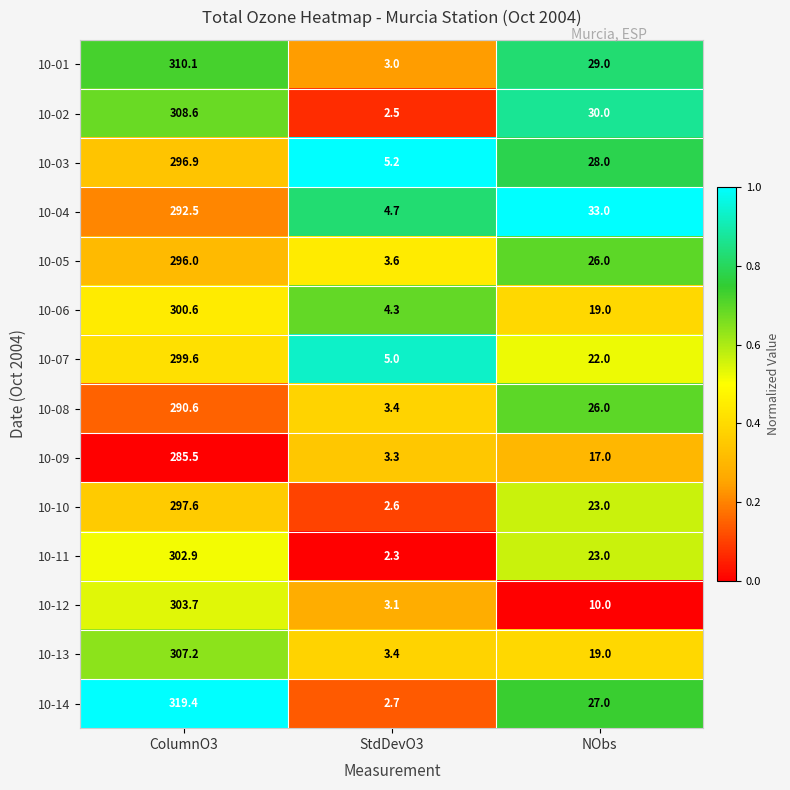

What is the total value across all series at NObs?

332.0